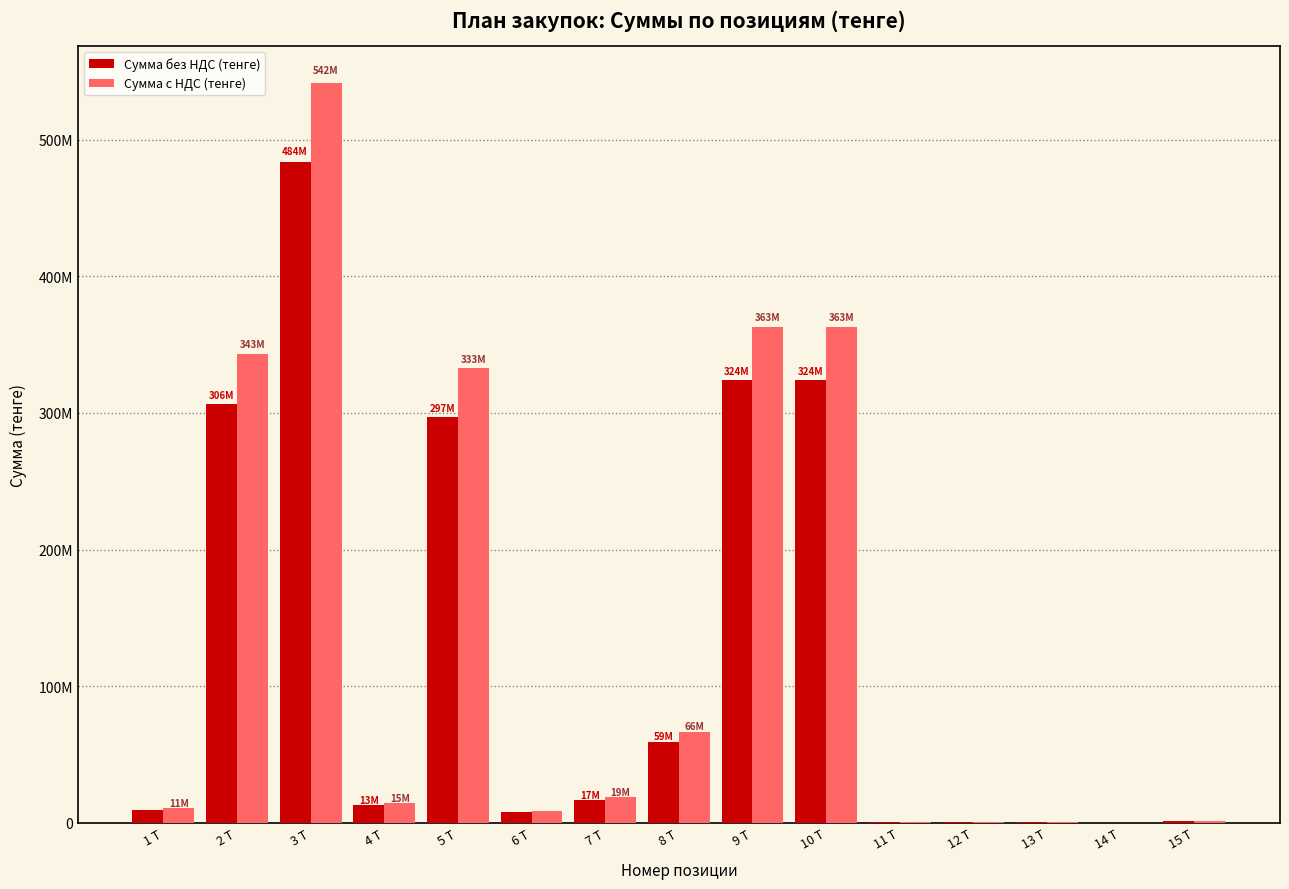

Which series has the largest total across all categories?

Сумма с НДС (тенге)